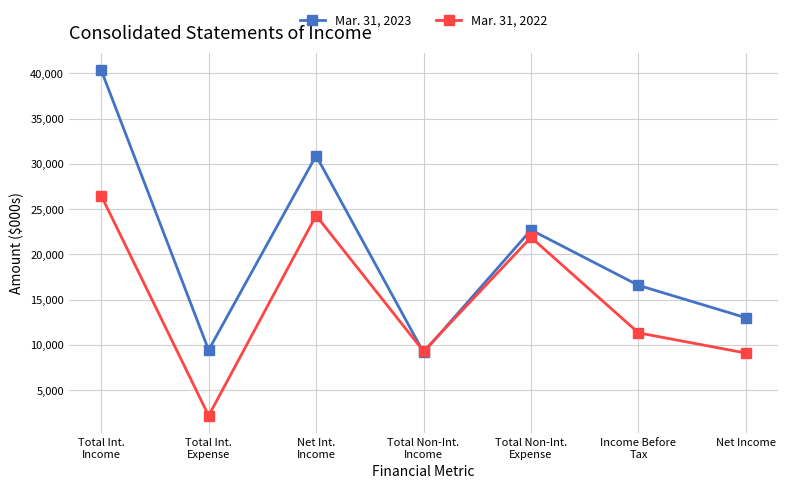

At which category is the sum across all series the highest?

Total Int.
Income